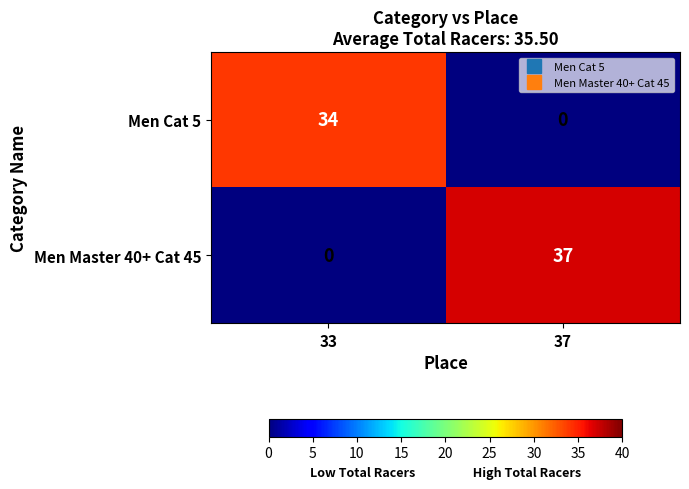

Is it true that Men Master 40+ Cat 45 equals 37 at 37?

True